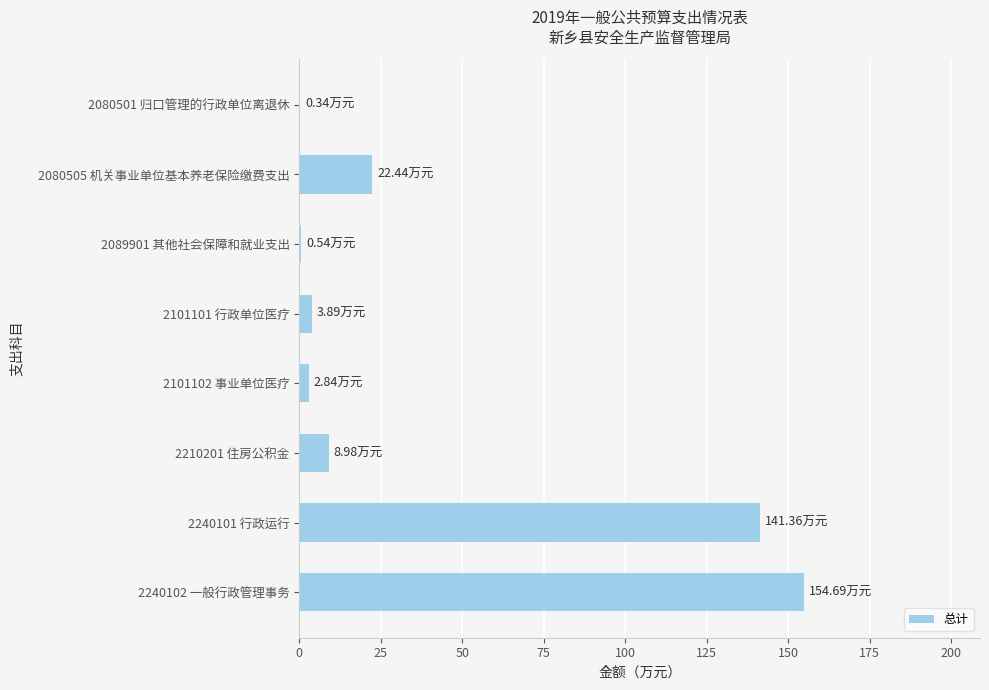

What is the sum of the values at 2210201 住房公积金 and 2240102 一般行政管理事务?

163.7